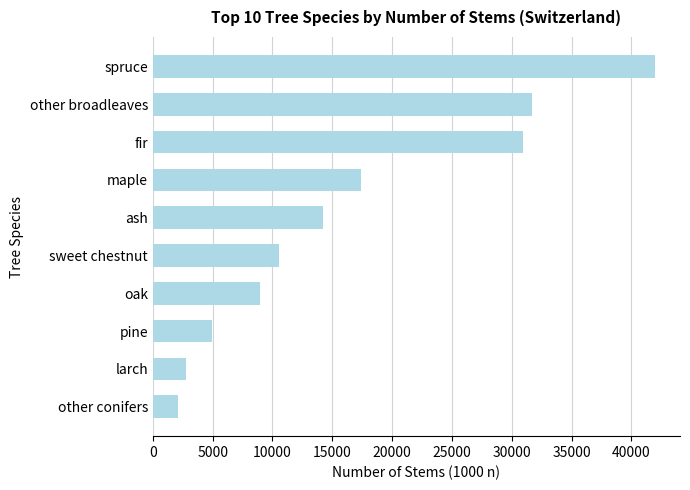

Is it true that the value at fir is 6276?

False